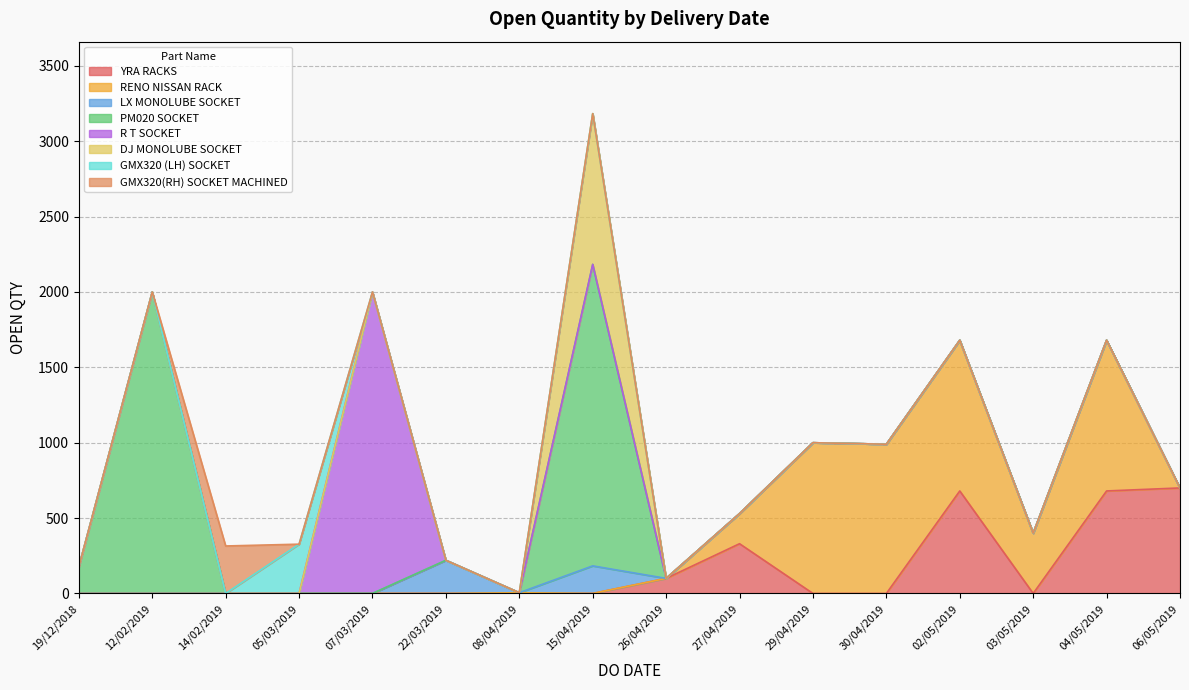

What is the maximum value for YRA RACKS?

700